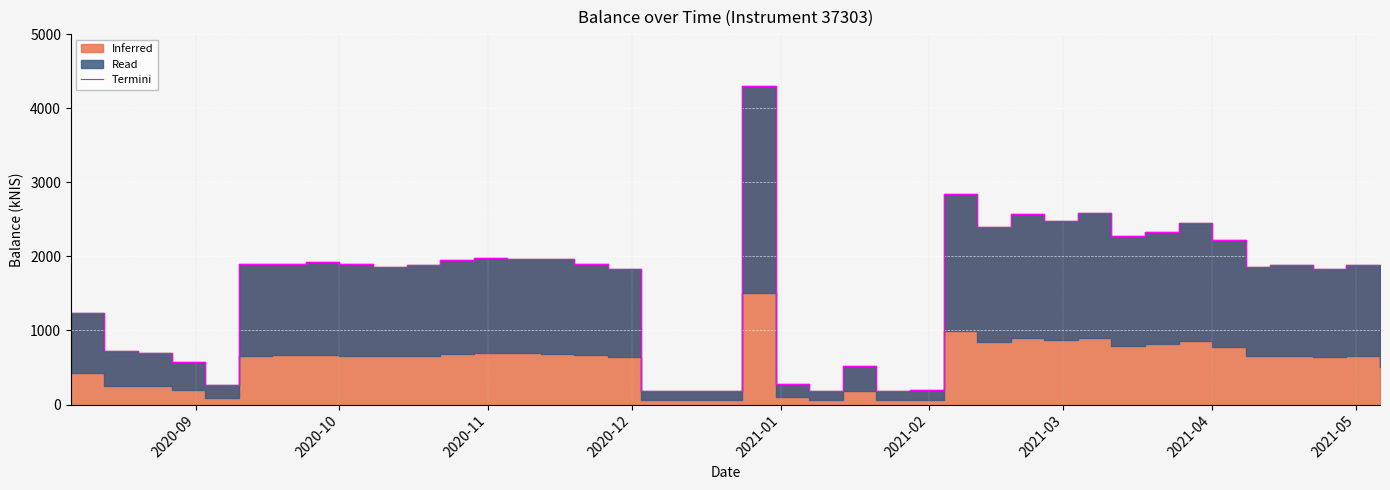

Where is the data nearest to the value 2241?

2021-04